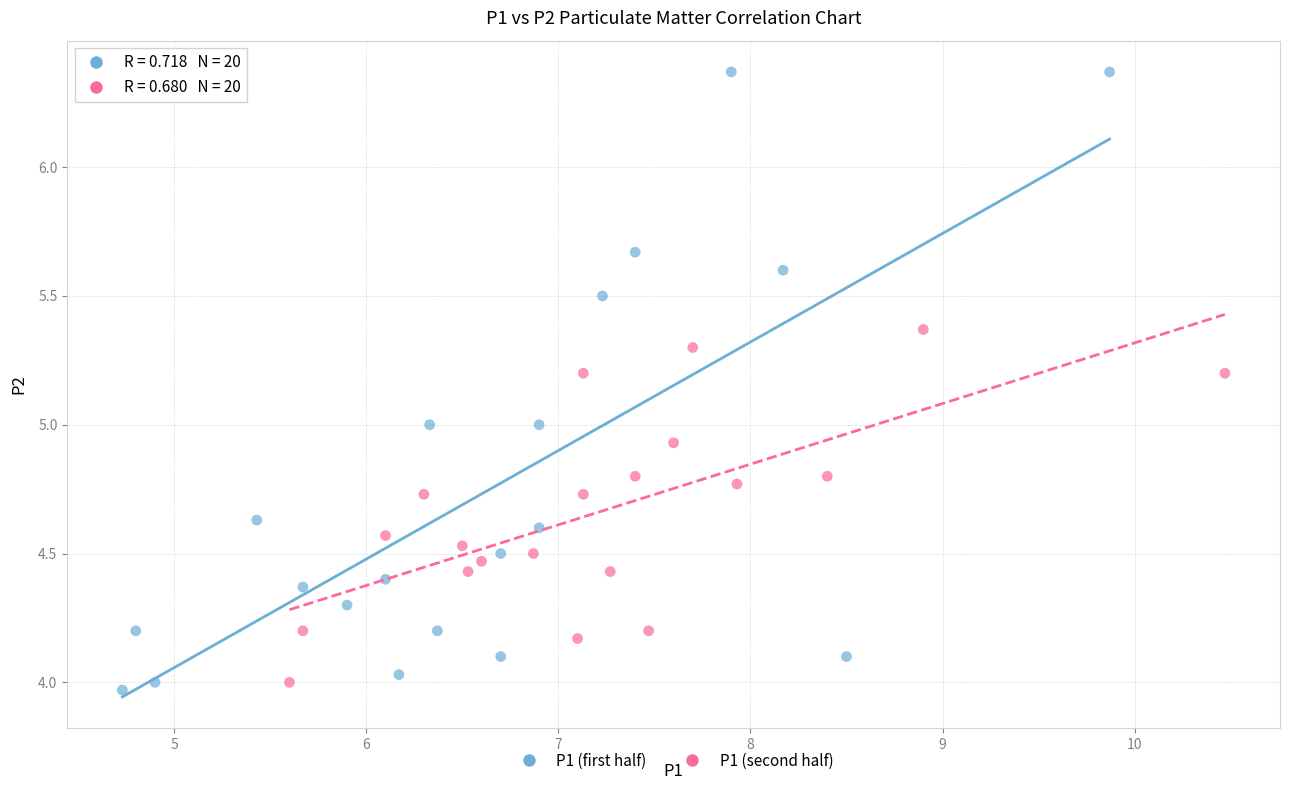

Which series reaches the maximum Y coordinate?

P1 (first half)